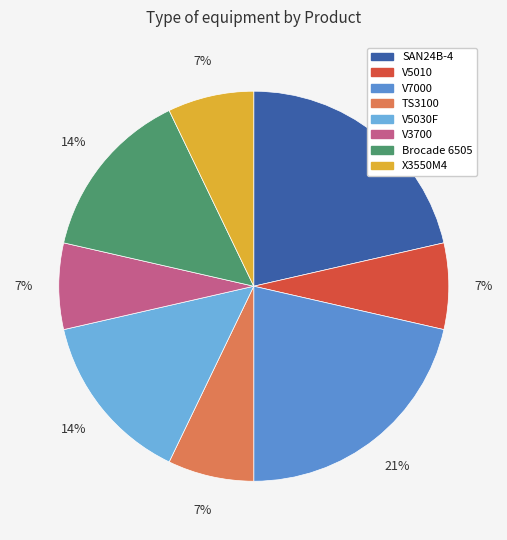

Count the number of slices in the pie.

8